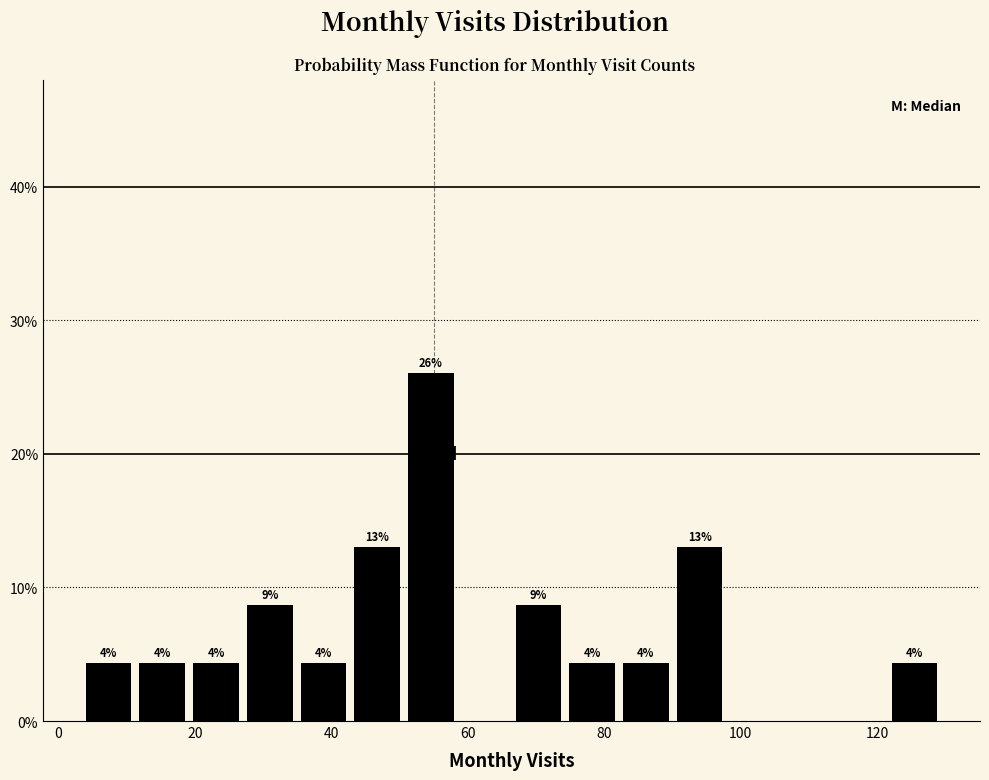

Around what value on the x-axis is the tallest bar? Give the approximate position of its centre, as read against the axis.

54